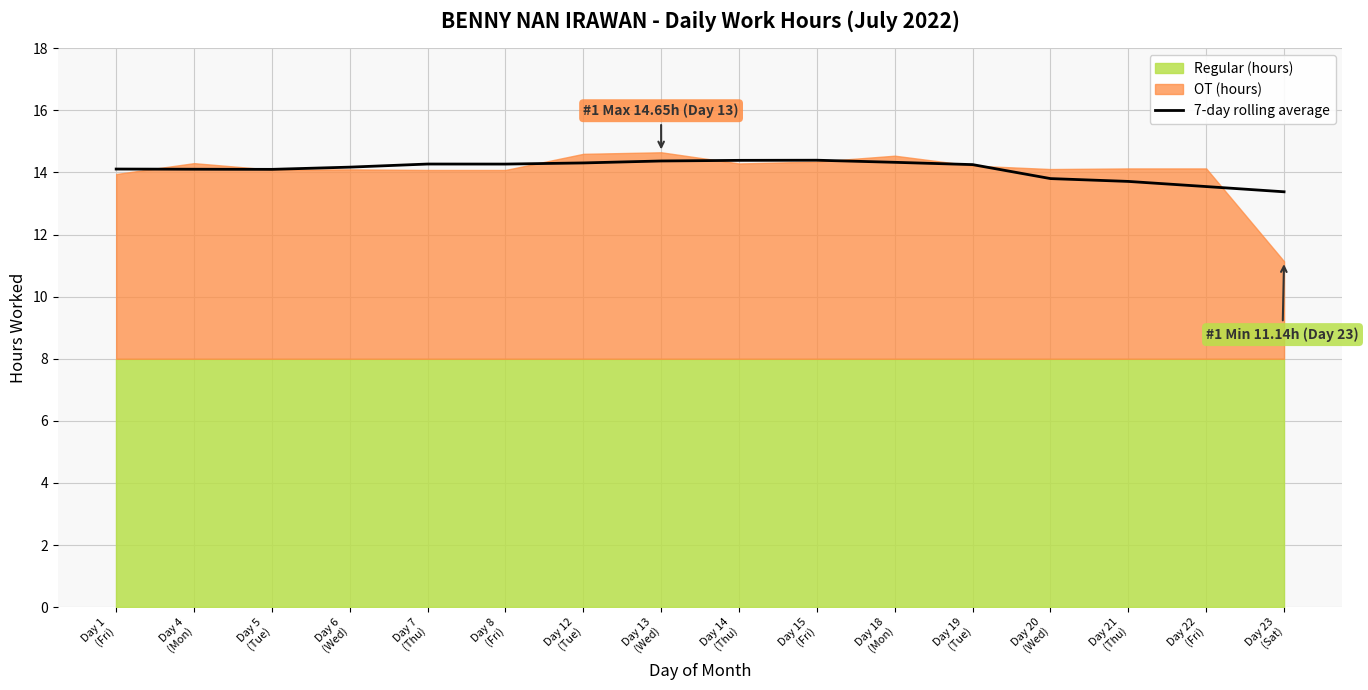

Reading left to right, extract all data points from this chart.

14.1	14.1	14.1	14.2	14.3	14.3	14.3	14.4	14.4	14.4	14.3	14.3	13.8	13.7	13.5	13.4